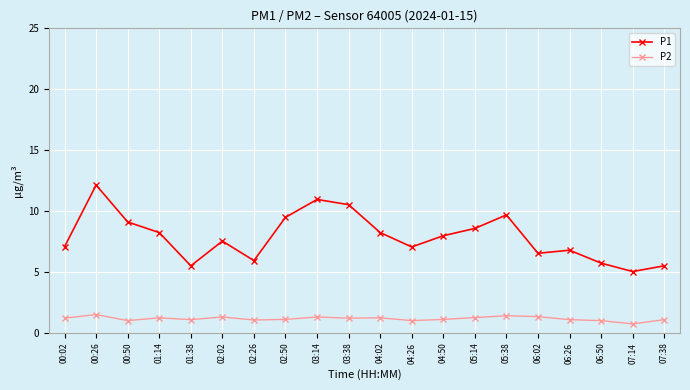

How many lines are shown in the chart?

2